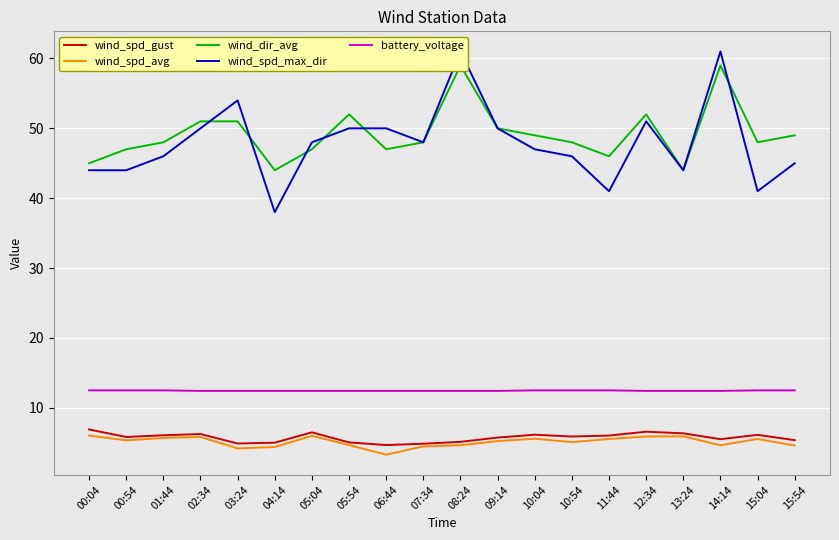

Reading left to right, extract all data points from this chart.

wind_spd_gust: 00:04=6.9	00:54=5.8	01:44=6.1	02:34=6.2	03:24=4.9	04:14=5.0	05:04=6.5	05:54=5.0	06:44=4.7	07:34=4.8	08:24=5.1	09:14=5.7	10:04=6.1	10:54=5.9	11:44=6.0	12:34=6.6	13:24=6.3	14:14=5.5	15:04=6.1	15:54=5.4
wind_spd_avg: 00:04=6.0	00:54=5.3	01:44=5.7	02:34=5.8	03:24=4.2	04:14=4.4	05:04=6.0	05:54=4.7	06:44=3.3	07:34=4.5	08:24=4.6	09:14=5.2	10:04=5.6	10:54=5.1	11:44=5.5	12:34=5.9	13:24=5.9	14:14=4.6	15:04=5.5	15:54=4.6
wind_dir_avg: 00:04=45.0	00:54=47.0	01:44=48.0	02:34=51.0	03:24=51.0	04:14=44.0	05:04=47.0	05:54=52.0	06:44=47.0	07:34=48.0	08:24=59.0	09:14=50.0	10:04=49.0	10:54=48.0	11:44=46.0	12:34=52.0	13:24=44.0	14:14=59.0	15:04=48.0	15:54=49.0
wind_spd_max_dir: 00:04=44.0	00:54=44.0	01:44=46.0	02:34=50.0	03:24=54.0	04:14=38.0	05:04=48.0	05:54=50.0	06:44=50.0	07:34=48.0	08:24=61.0	09:14=50.0	10:04=47.0	10:54=46.0	11:44=41.0	12:34=51.0	13:24=44.0	14:14=61.0	15:04=41.0	15:54=45.0
battery_voltage: 00:04=12.5	00:54=12.5	01:44=12.5	02:34=12.4	03:24=12.4	04:14=12.4	05:04=12.4	05:54=12.4	06:44=12.4	07:34=12.4	08:24=12.4	09:14=12.4	10:04=12.5	10:54=12.5	11:44=12.5	12:34=12.4	13:24=12.4	14:14=12.4	15:04=12.5	15:54=12.5